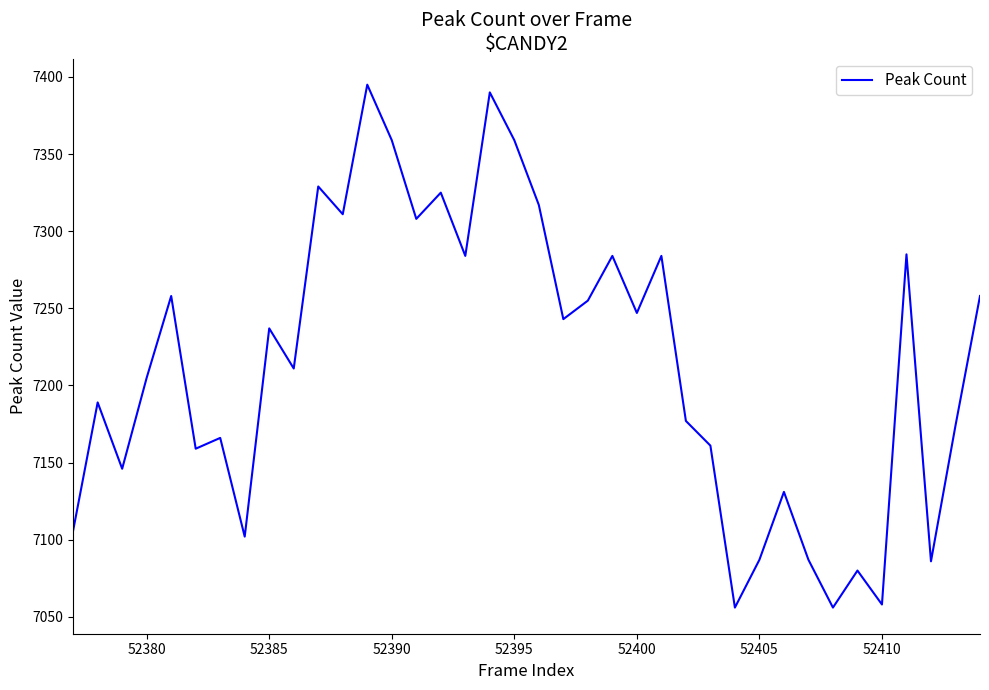

What is the maximum value shown in the chart?

7395